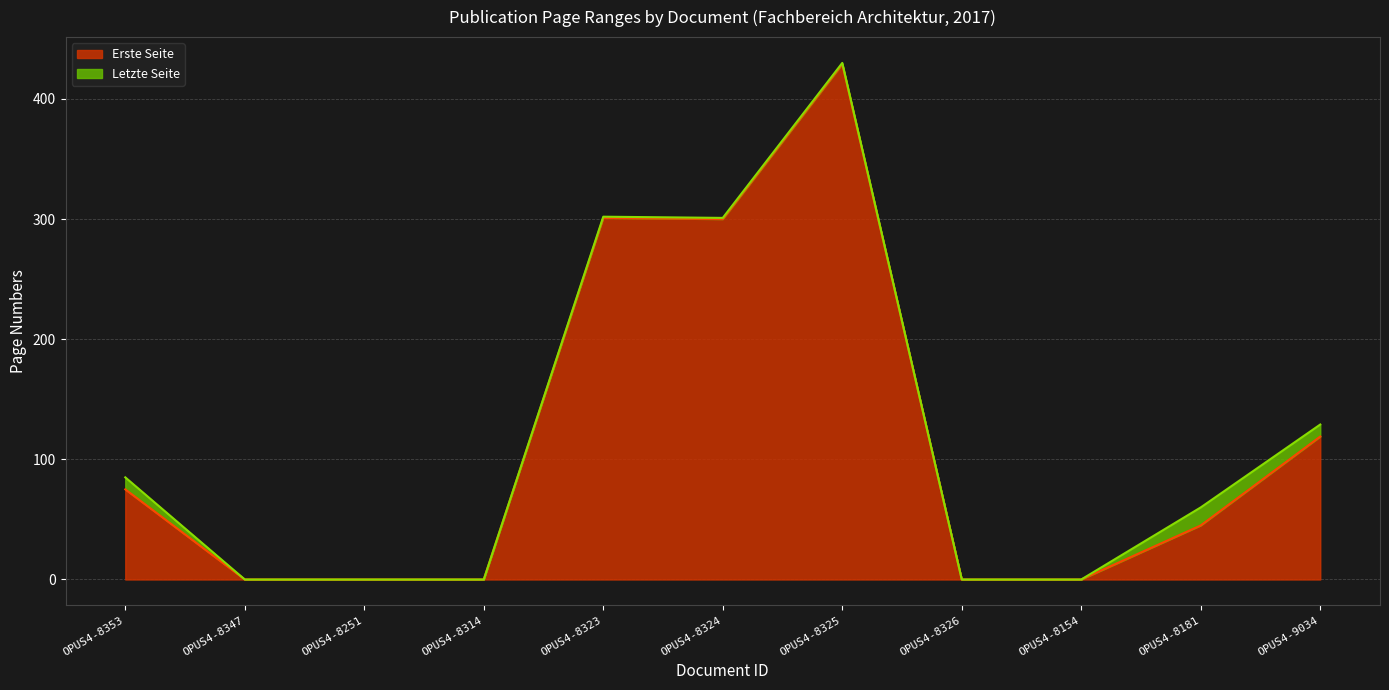

Is the value of Letzte Seite at OPUS4-8181 greater than the value of Erste Seite at OPUS4-8326?

Yes